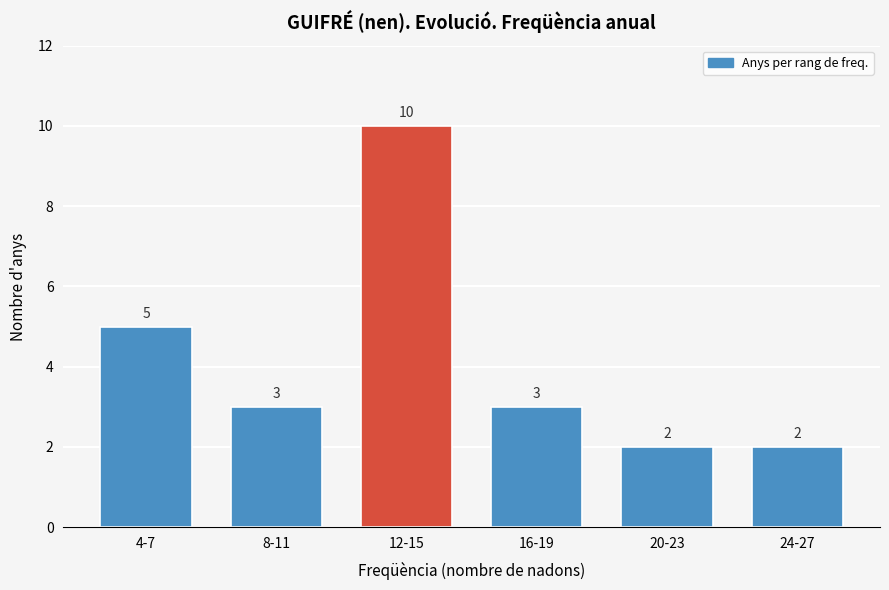

Reading right to left, transcribe all the data shown in this chart.

24-27=2	20-23=2	16-19=3	12-15=10	8-11=3	4-7=5